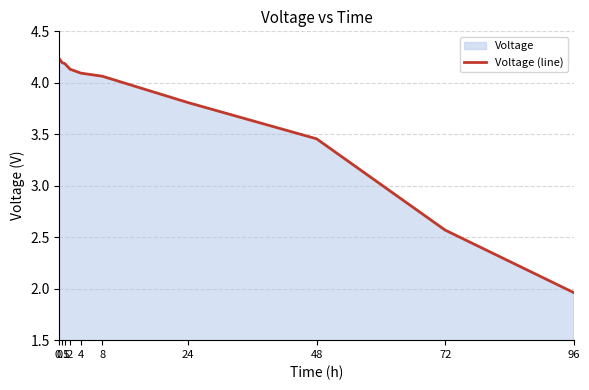

What is the label of the 1st point from the right?

96